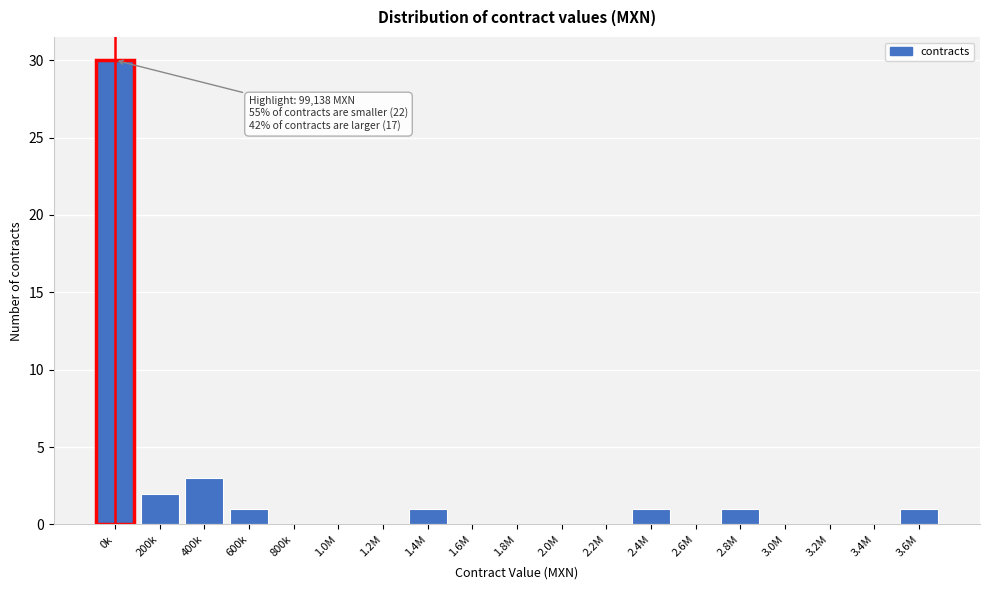

Reading left to right, transcribe all the data shown in this chart.

0k=30	200k=2	400k=3	600k=1	800k=0	1.0M=0	1.2M=0	1.4M=1	1.6M=0	1.8M=0	2.0M=0	2.2M=0	2.4M=1	2.6M=0	2.8M=1	3.0M=0	3.2M=0	3.4M=0	3.6M=1